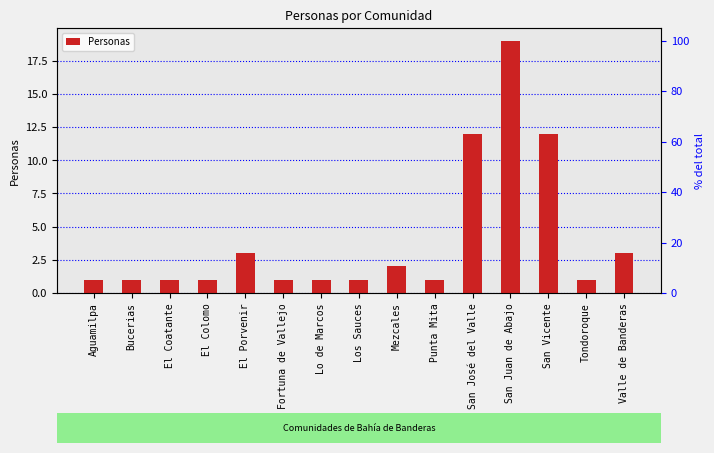

Reading left to right, list all the values displayed in this chart.

1	1	1	1	3	1	1	1	2	1	12	19	12	1	3